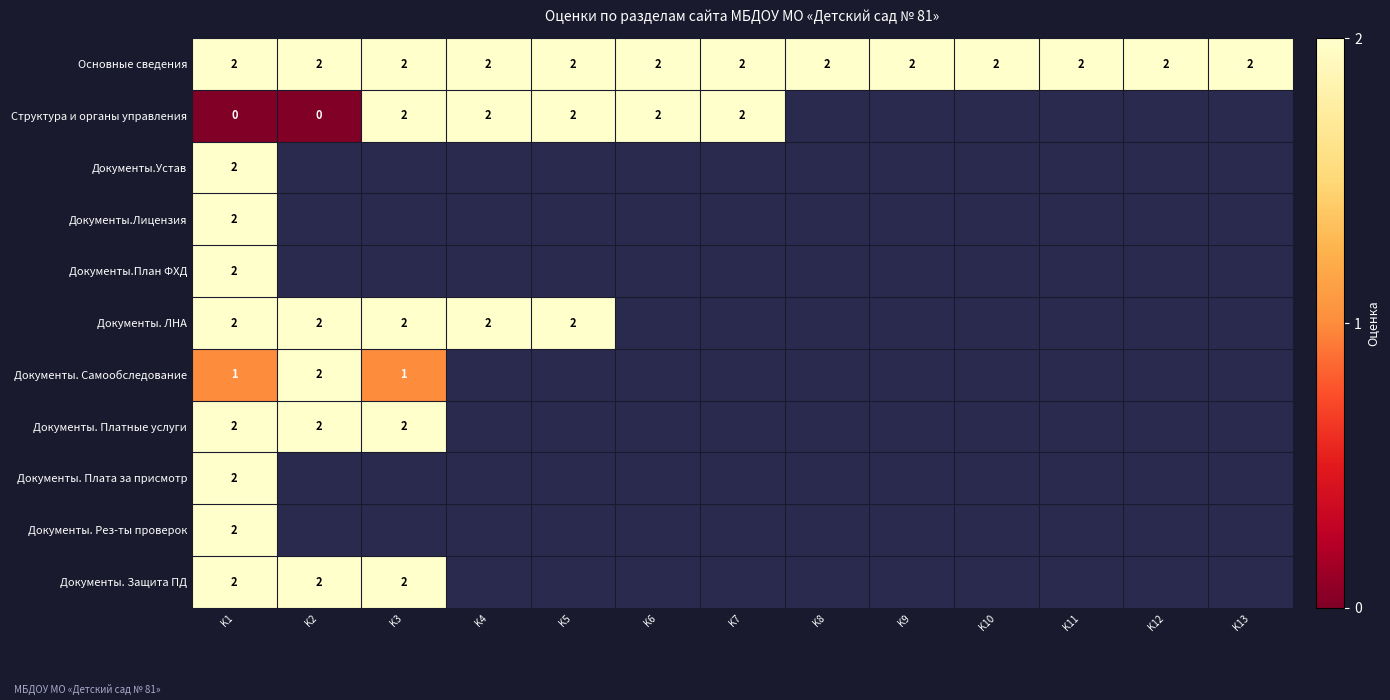

Is it true that Основные сведения equals 2 at K13?

True